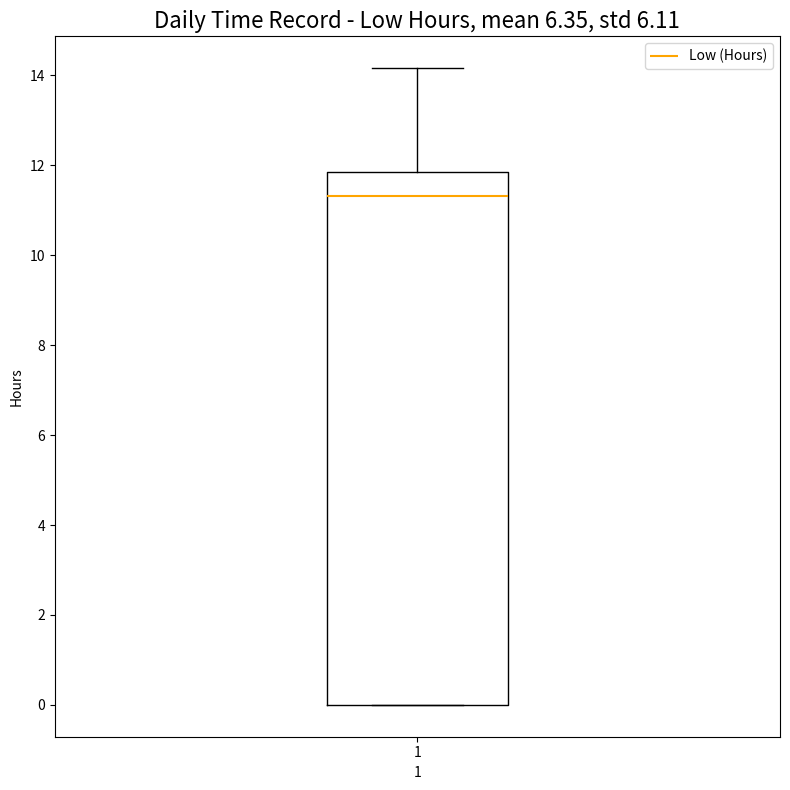

Read this box plot against the y-axis: the position of the median line, the range covered by the box, and the ends of both whiskers. The values are not printed on the chart, so give them approximately, as read against the axis.

median 11.4, box 0.0 to 11.8, whiskers 0.0 to 14.2